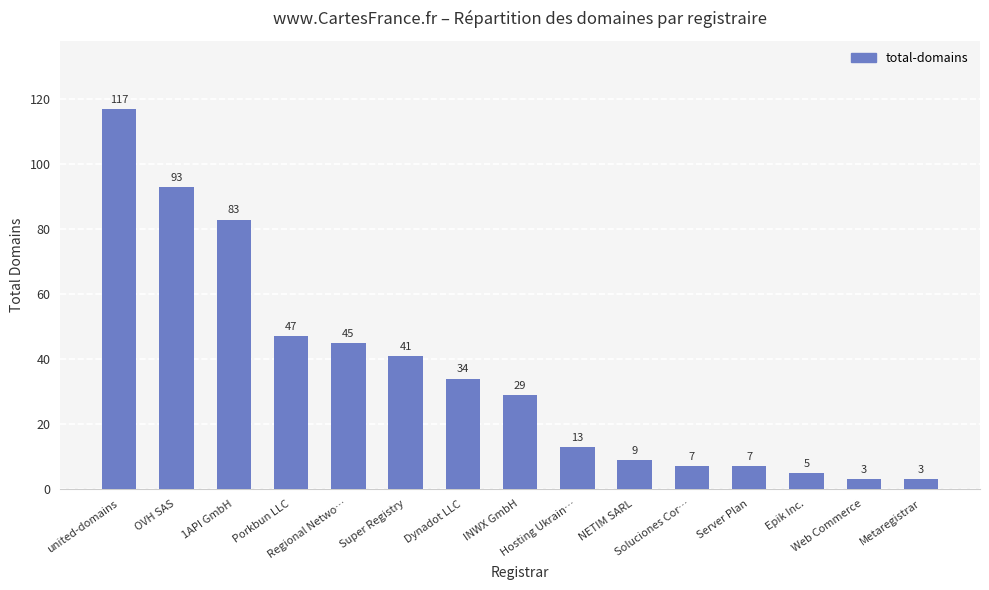

Are the bars horizontal?

No